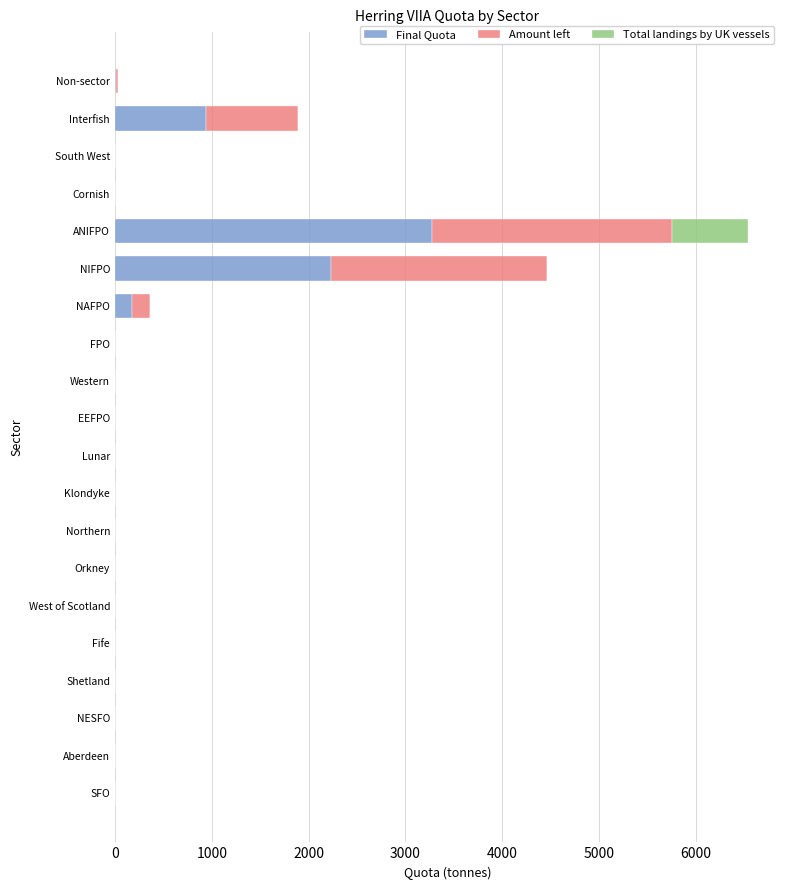

At which category is the sum across all series the highest?

ANIFPO